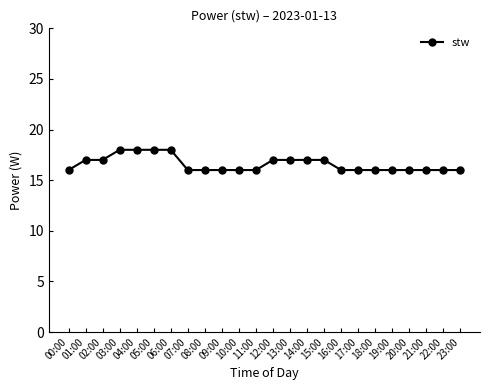

What is the difference between the second highest and second lowest values?

2